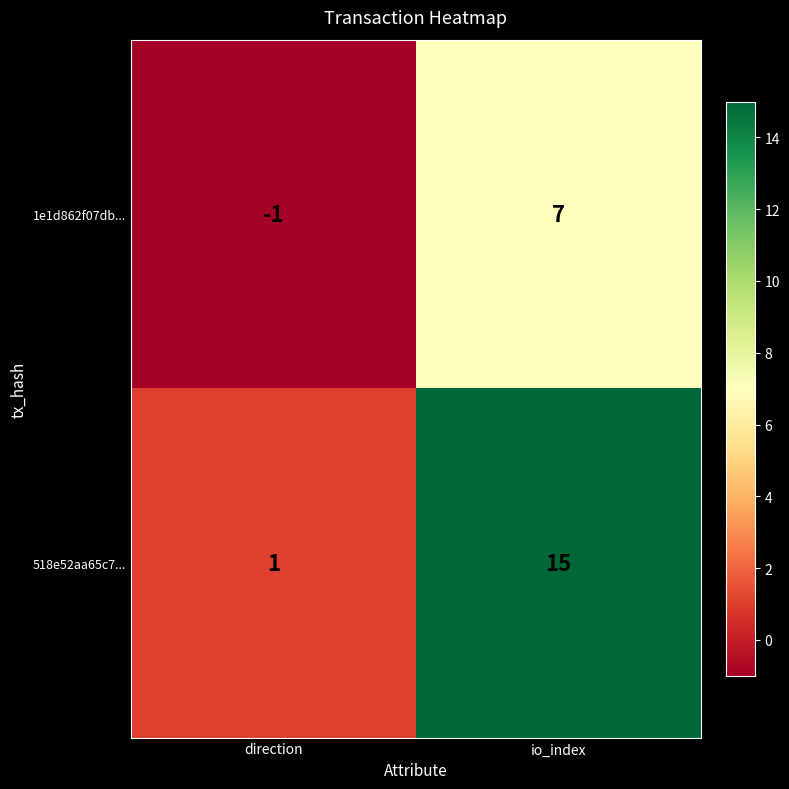

At which label is 518e52aa65c7... closest to 8?

direction